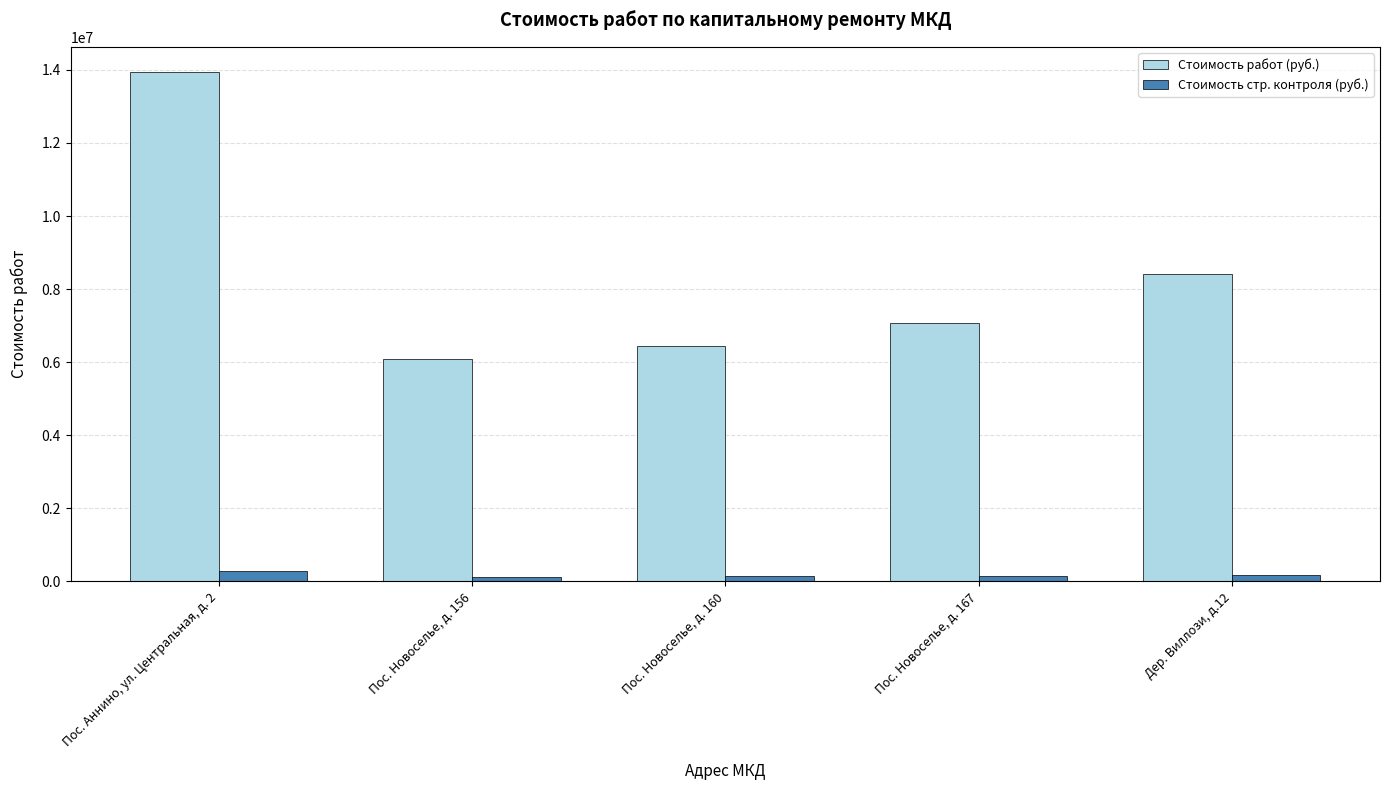

What is the sum of the Стоимость работ (руб.) values at Пос. Новоселье, д. 156 and Пос. Аннино, ул. Центральная, д. 2?

20016956.0